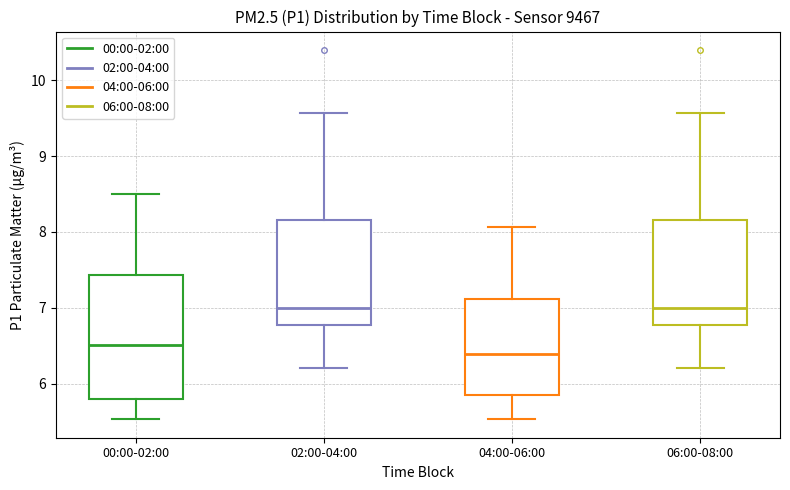

Reading left to right, read every box against the y-axis: the position of its median line, the range the box covers, and the ends of its whiskers. The values are not printed on the chart, so give them approximately, as read against the axis.

00:00-02:00: median 6.5, box 5.8 to 7.4, whiskers 5.5 to 8.5
02:00-04:00: median 7.0, box 6.8 to 8.2, whiskers 6.2 to 9.6
04:00-06:00: median 6.4, box 5.9 to 7.1, whiskers 5.5 to 8.1
06:00-08:00: median 7.0, box 6.8 to 8.2, whiskers 6.2 to 9.6